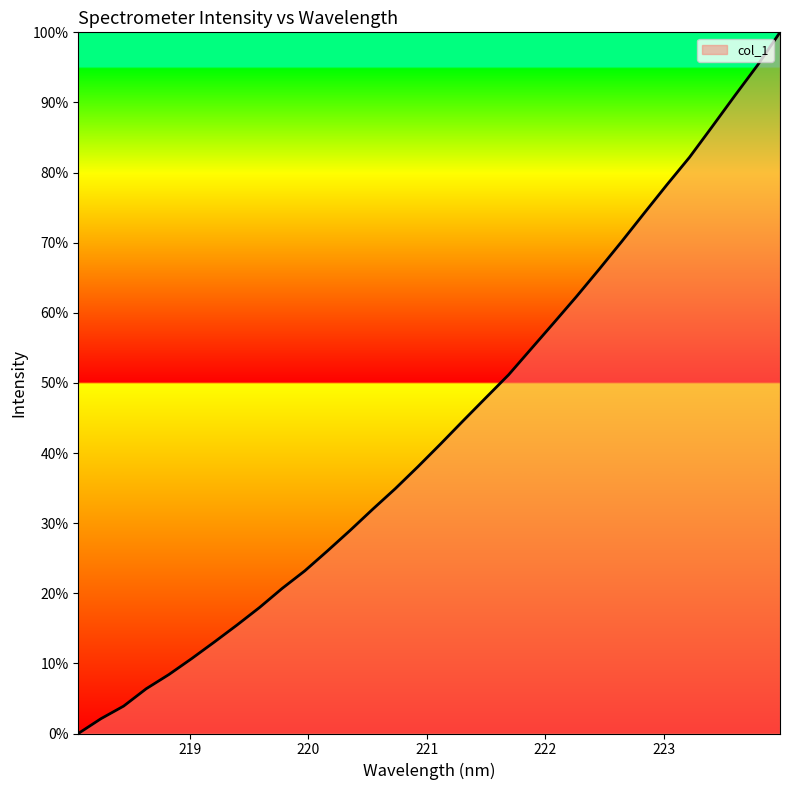

What is the difference between the maximum and minimum values?

100.0